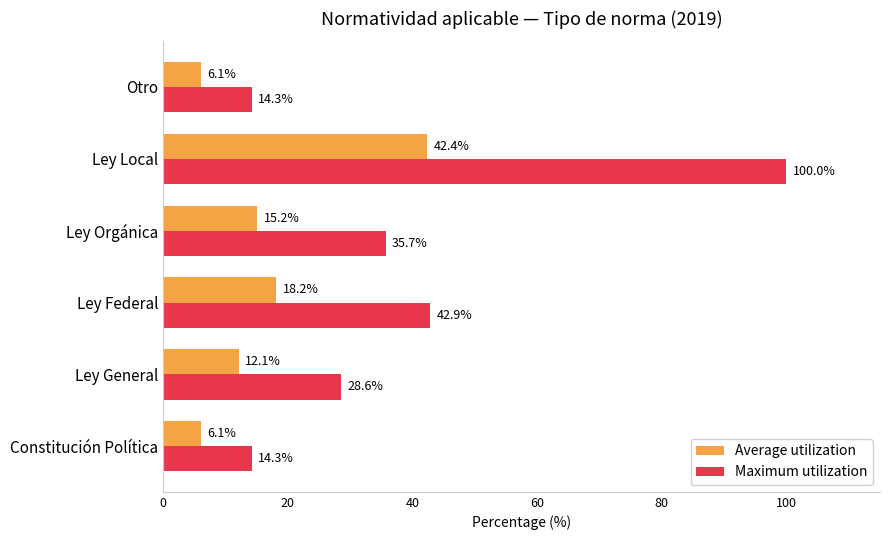

Rank the series by their maximum value, from lowest to highest.

Average utilization, Maximum utilization